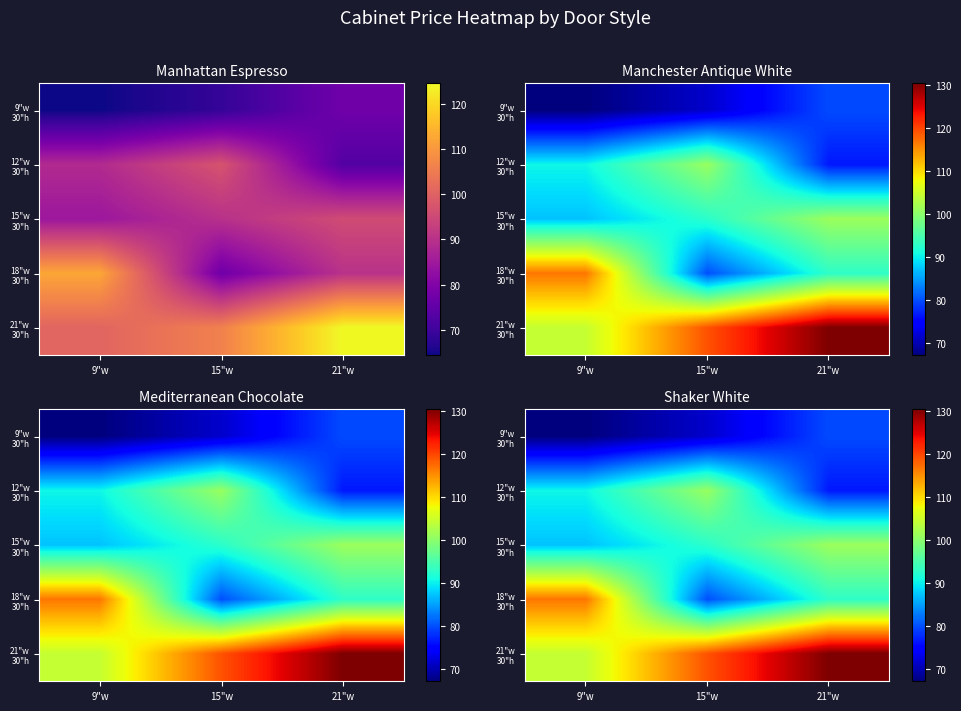

True or false: 9"w 30"h has a value of 33.7 at 15"w.

False